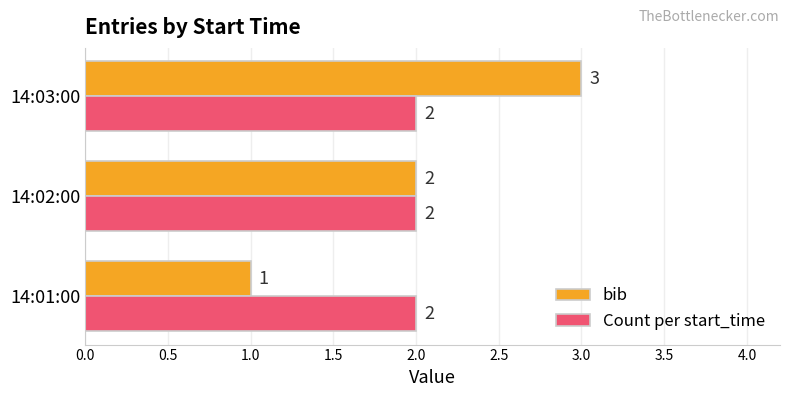

The value of Count per start_time at 14:03:00 is 1. True or false?

False